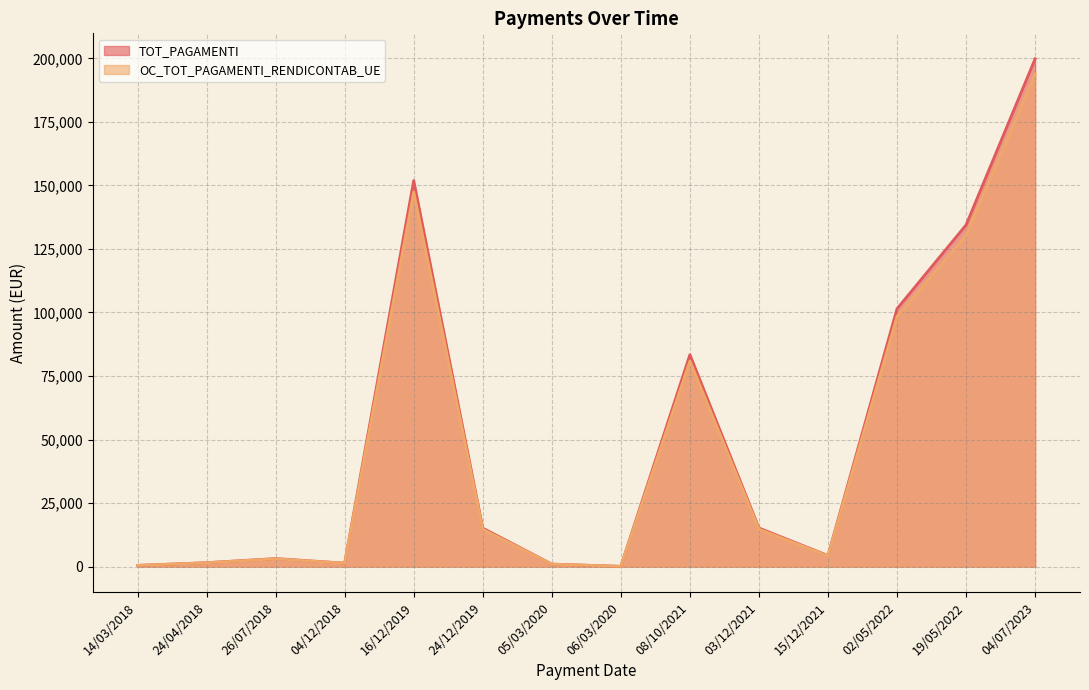

Reading left to right, transcribe all the data shown in this chart.

TOT_PAGAMENTI_line: 499.0	1565.8	3172.0	1383.1	151925.4	15167.1	1000.0	122.0	83419.3	15199.7	4368.1	101487.8	134470.4	199846.7
OC_TOT_PAGAMENTI_RENDICONTAB_UE_line: 484.0	1518.8	3076.8	1341.6	147367.7	14712.1	970.0	118.3	80916.7	14743.7	4237.1	98443.1	130436.3	193851.3